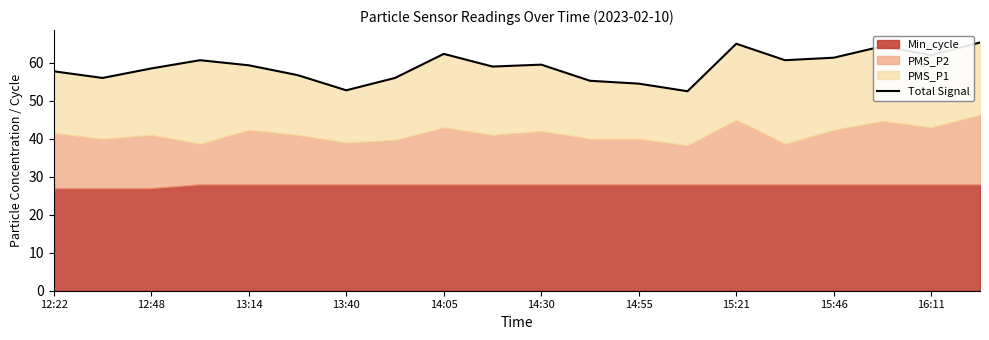

Is it true that the value at 15:46 is 61.3?

True